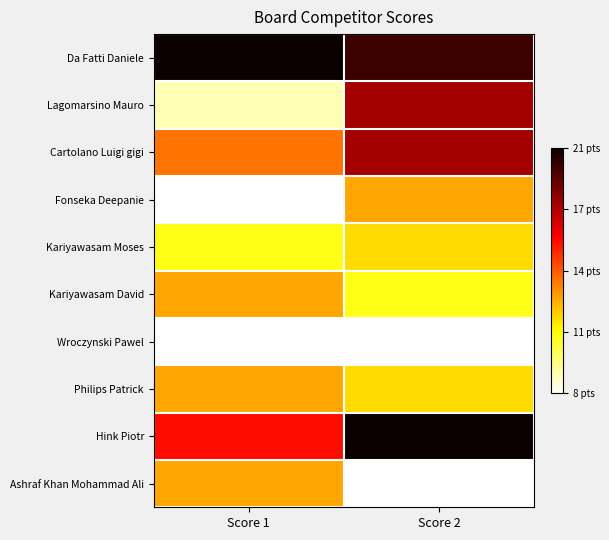

Which label corresponds to the largest value in the chart?

Score 1